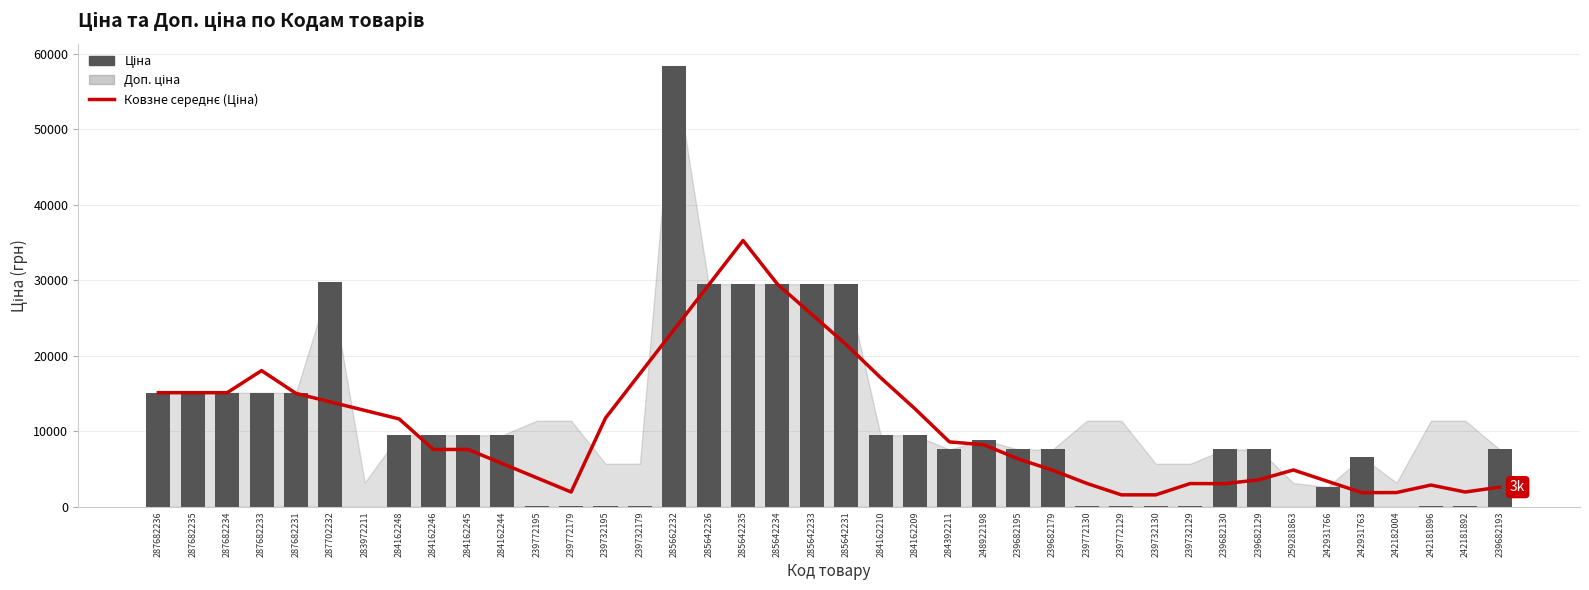

What is the label of the 24th bar from the left?

284392211